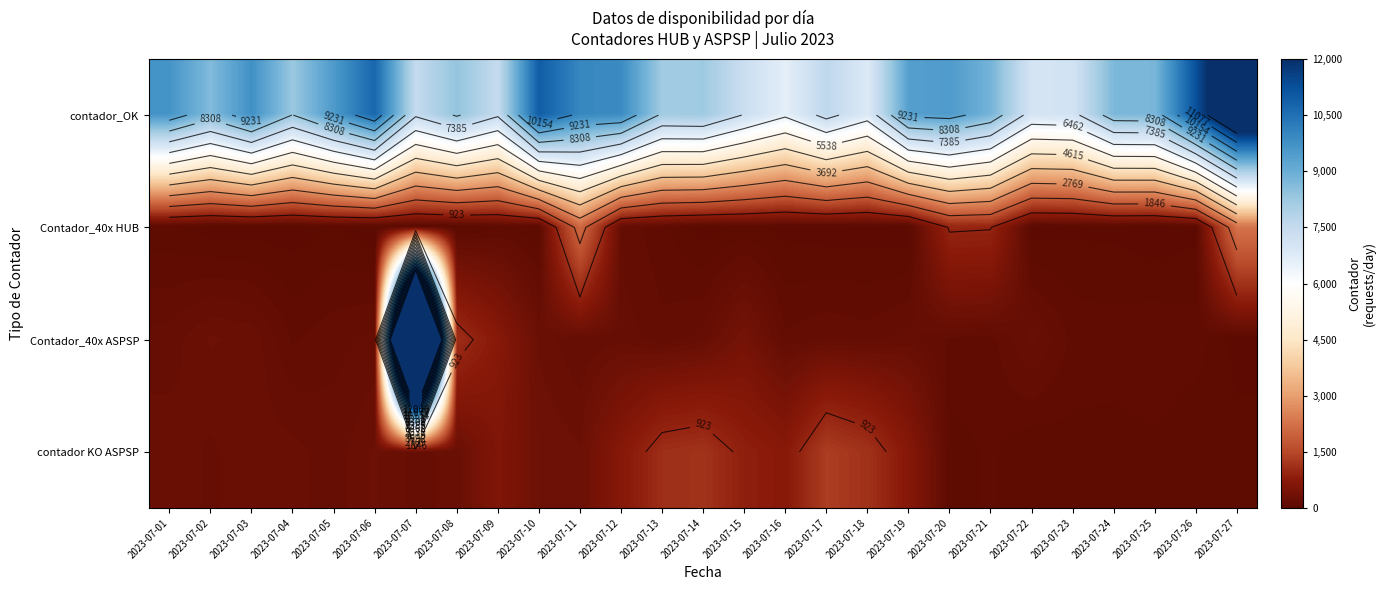

Which series has the largest total across all categories?

contador_OK